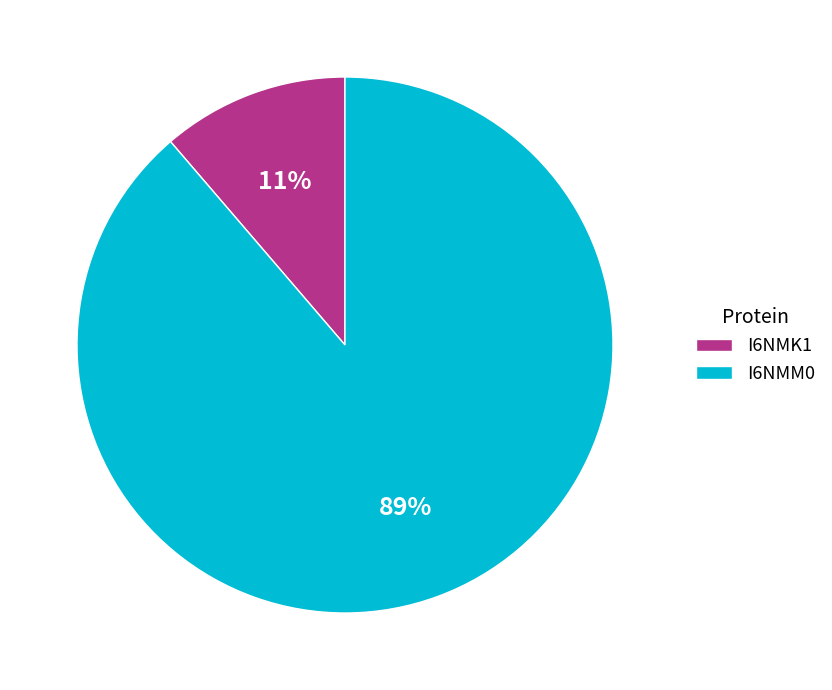

Is the sum of I6NMM0 and I6NMK1 greater than half?

Yes